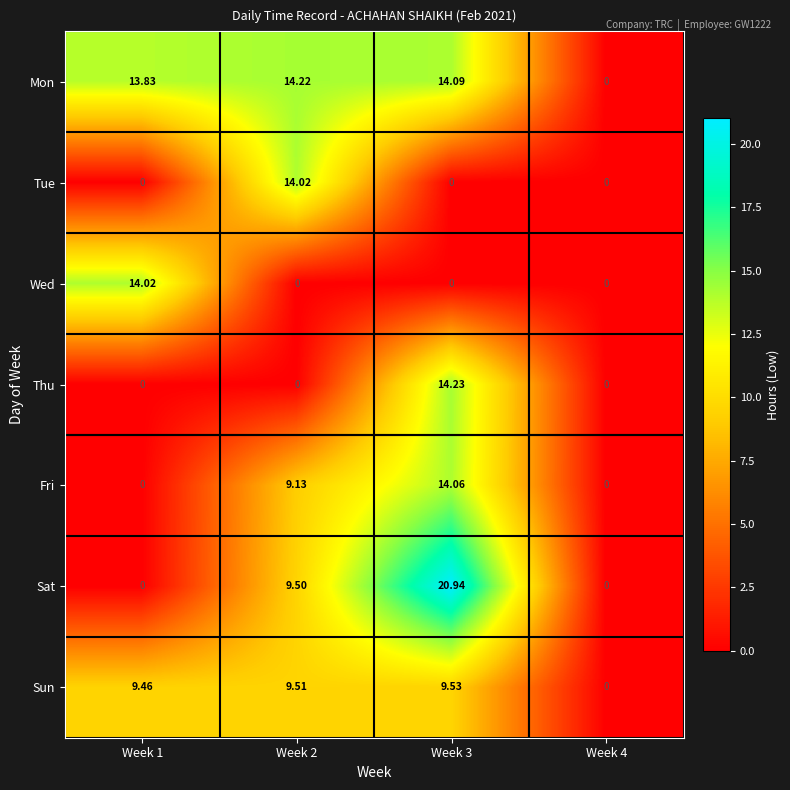

Count the number of data series in this chart.

7